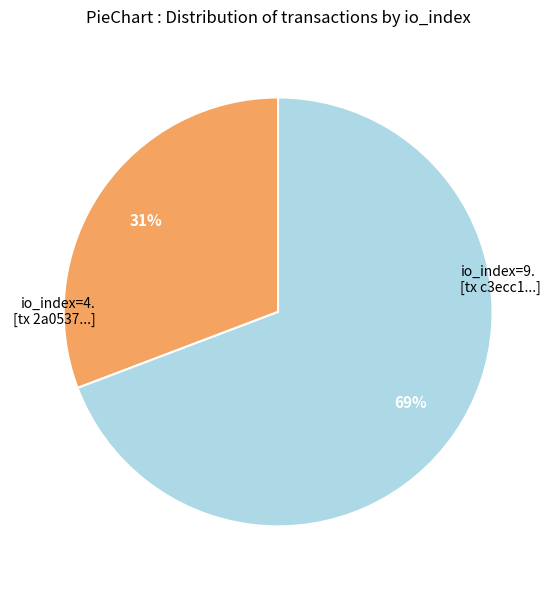

To the nearest percent, what is the average slice percentage?

50%